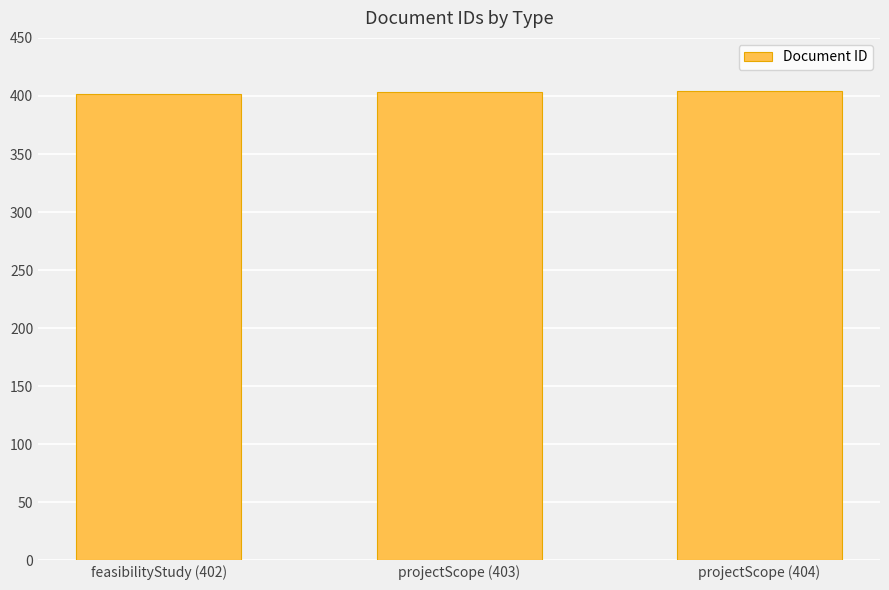

What is the value of the 3rd bar from the left?

404